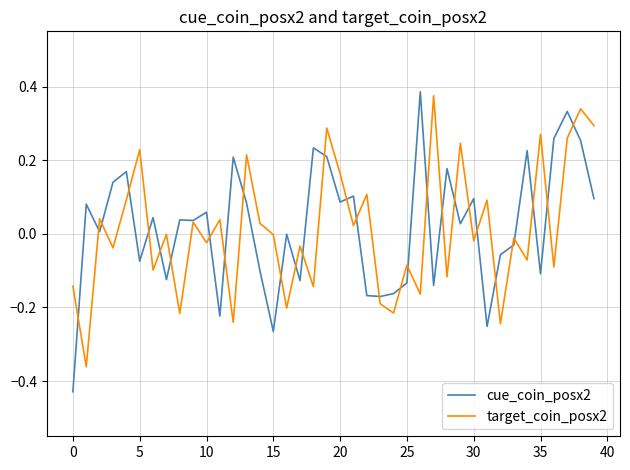

Which series has the widest spread of values?

cue_coin_posx2